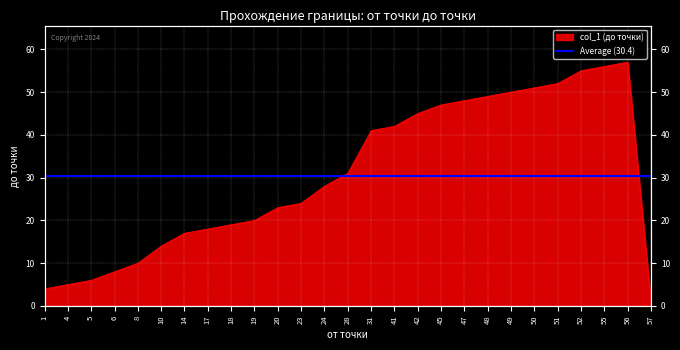

True or false: the data has more than 1 interior local peaks.

False